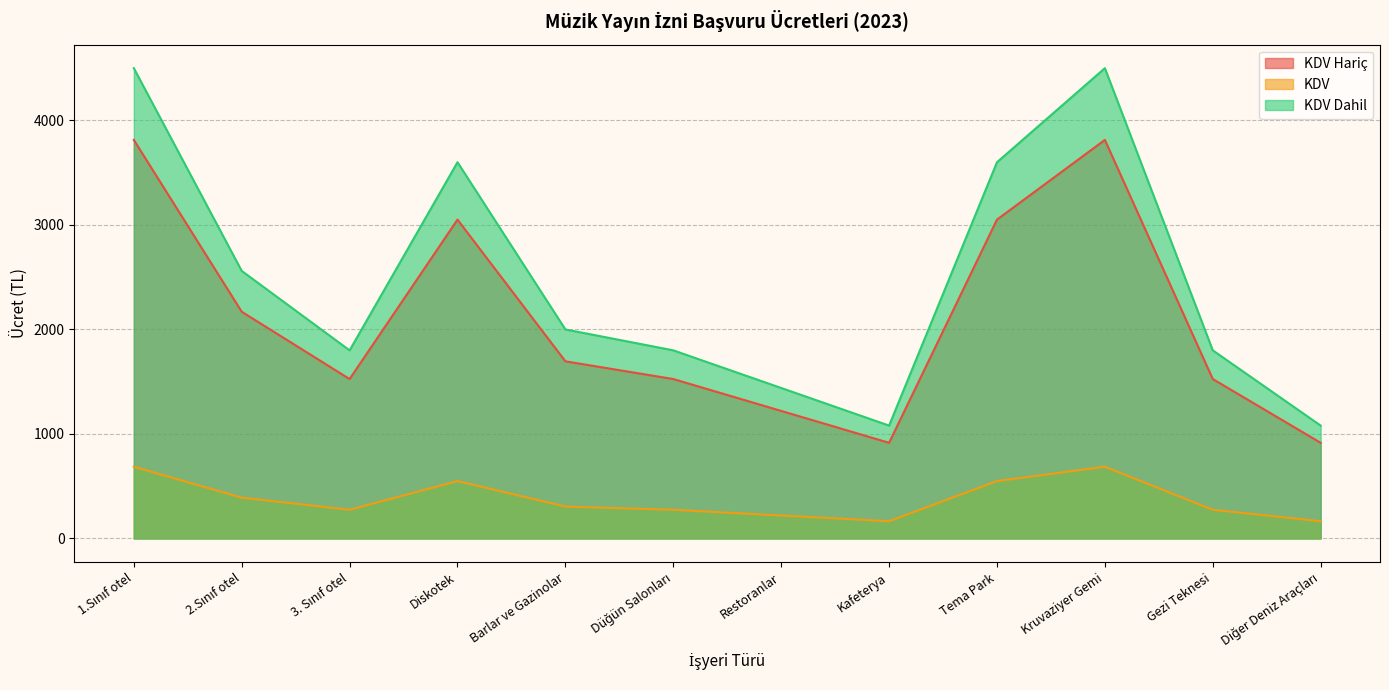

What is the maximum value shown in the chart?

4500.0